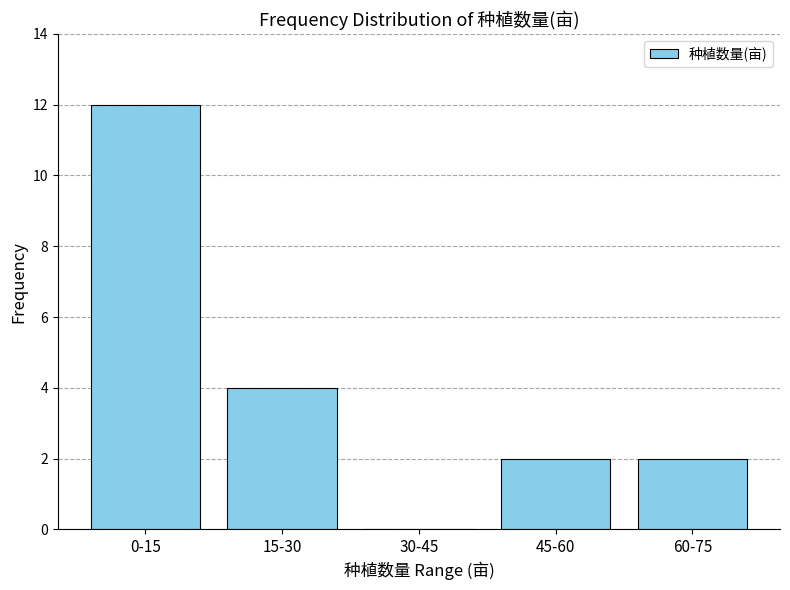

Reading left to right, what are all the values shown in this chart?

0-15=12	15-30=4	30-45=0	45-60=2	60-75=2